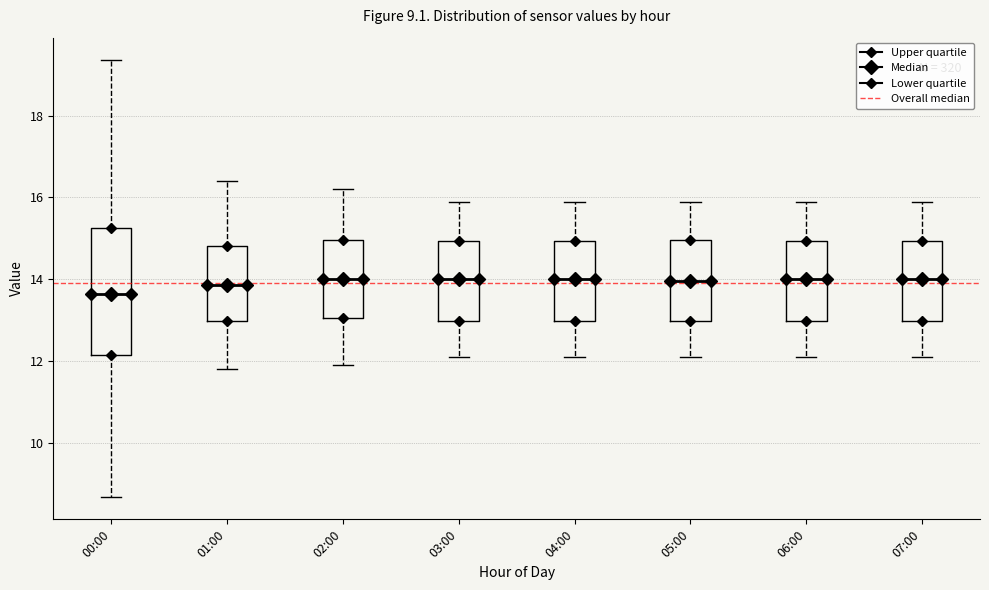

Comparing the boxes themselves (not the whiskers), which one is the tallest?

00:00